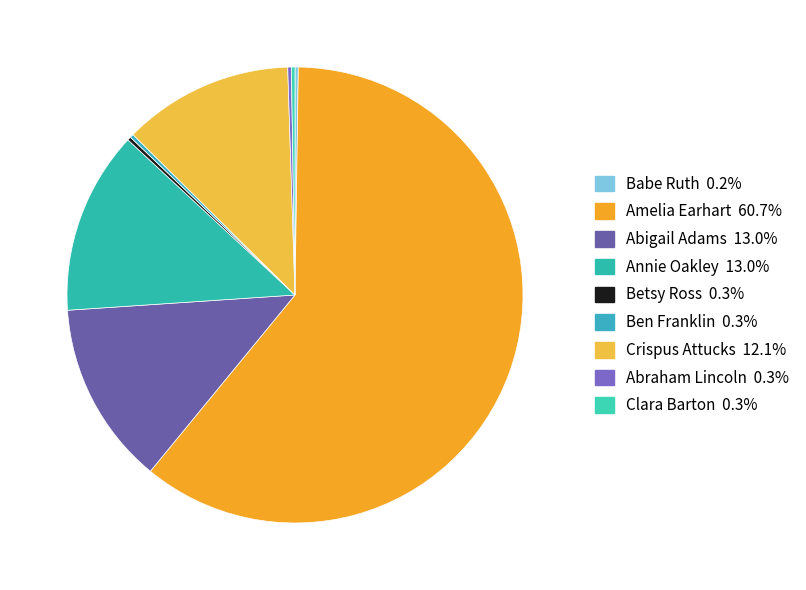

To the nearest percent, what is the difference between the Ben Franklin and Abigail Adams slice percentages?

13%